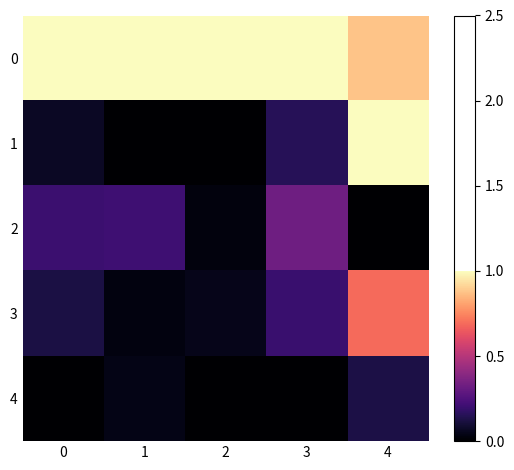

At how many categories does at least one series exceed 0?

5